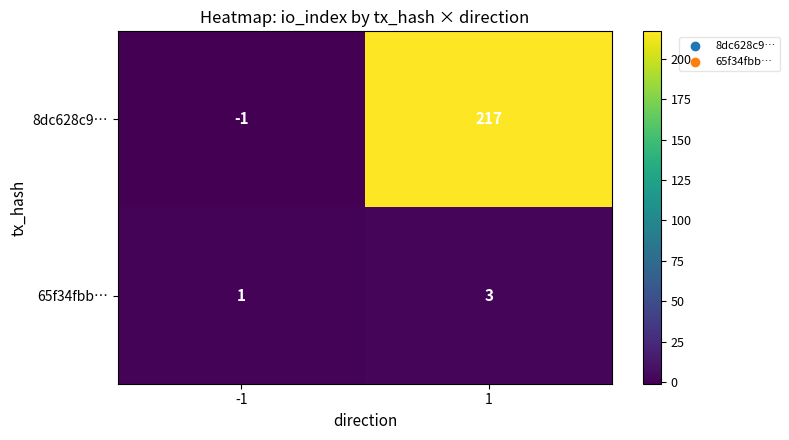

What is the difference between the highest and lowest values at 1?

214